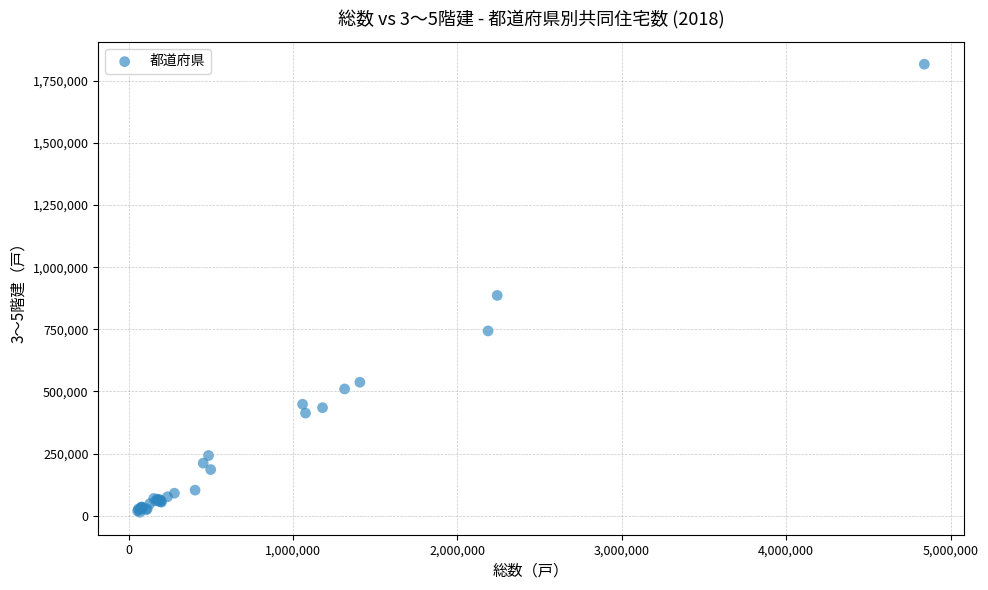

What Y value in the scatter plot is closest to 915300?

886500